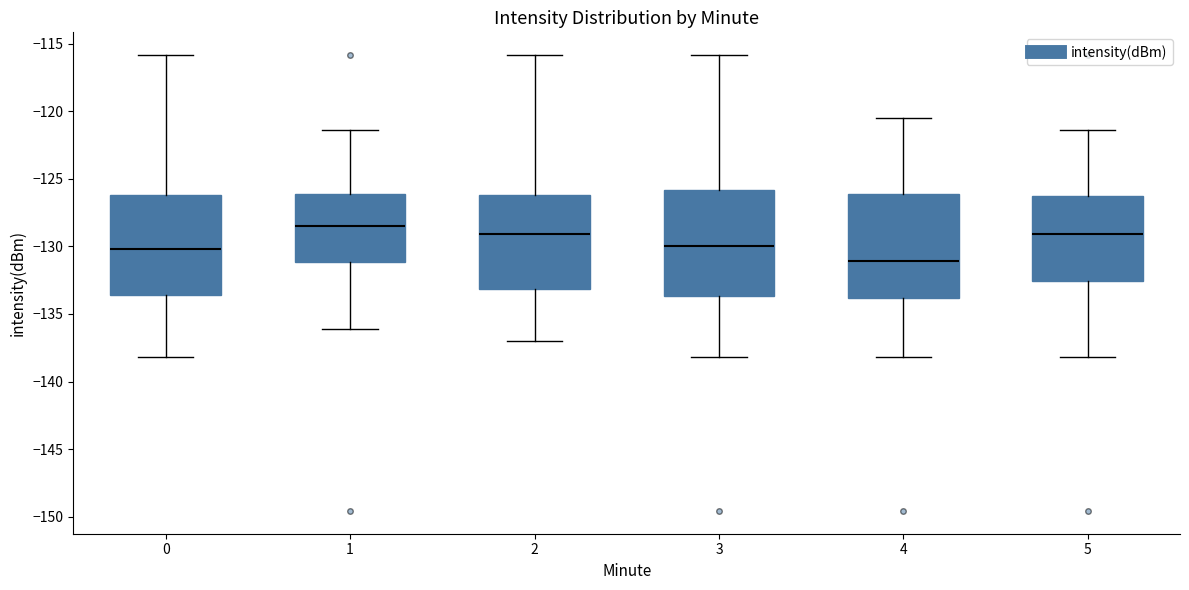

Reading left to right, read every box against the y-axis: the position of its median line, the range the box covers, and the ends of its whiskers. The values are not printed on the chart, so give them approximately, as read against the axis.

0: median -130.0, box -133.5 to -126.0, whiskers -138.0 to -116.0
1: median -128.5, box -131.0 to -126.0, whiskers -136.0 to -121.5
2: median -129.0, box -133.0 to -126.0, whiskers -137.0 to -116.0
3: median -130.0, box -133.5 to -126.0, whiskers -138.0 to -116.0
4: median -131.0, box -134.0 to -126.0, whiskers -138.0 to -120.5
5: median -129.0, box -132.5 to -126.0, whiskers -138.0 to -121.5